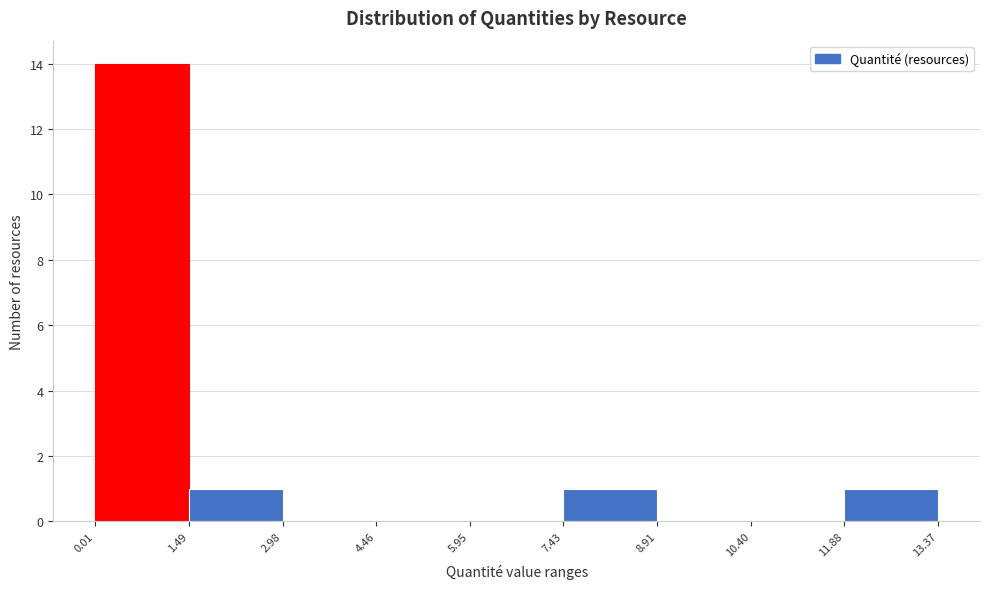

Reading left to right, transcribe this chart: for each bar, give the range it covers on the x-axis and its height. The values are not printed on the chart, so give them approximately, as read against the axis.

0.01 to 1.49: 14
1.49 to 2.98: 1
2.98 to 4.46: 0
4.46 to 5.95: 0
5.95 to 7.43: 0
7.43 to 8.91: 1
8.91 to 10.40: 0
10.40 to 11.88: 0
11.88 to 13.37: 1